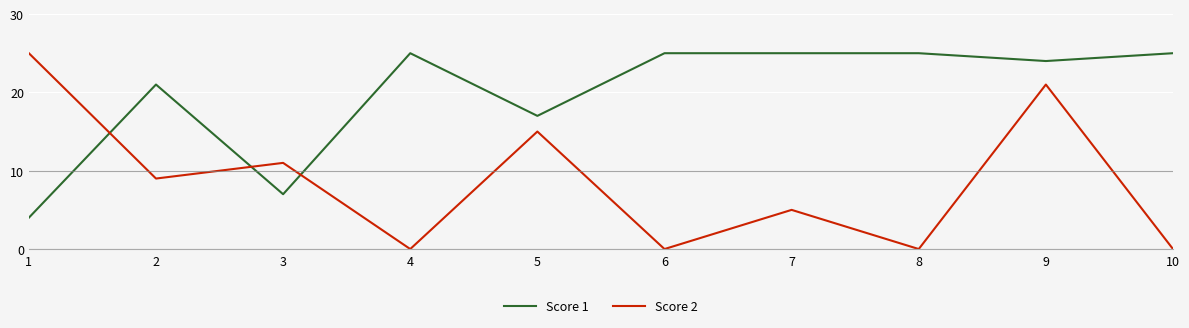

Reading left to right, transcribe all the data shown in this chart.

Score 1: 4	21	7	25	17	25	25	25	24	25
Score 2: 25	9	11	0	15	0	5	0	21	0